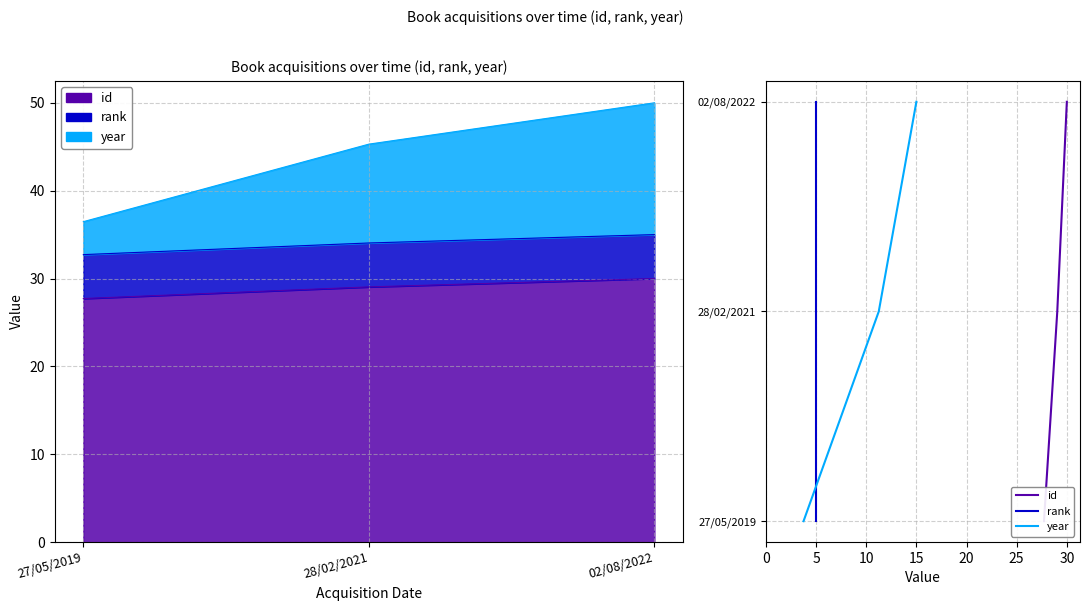

Does the chart have visible grid lines?

Yes